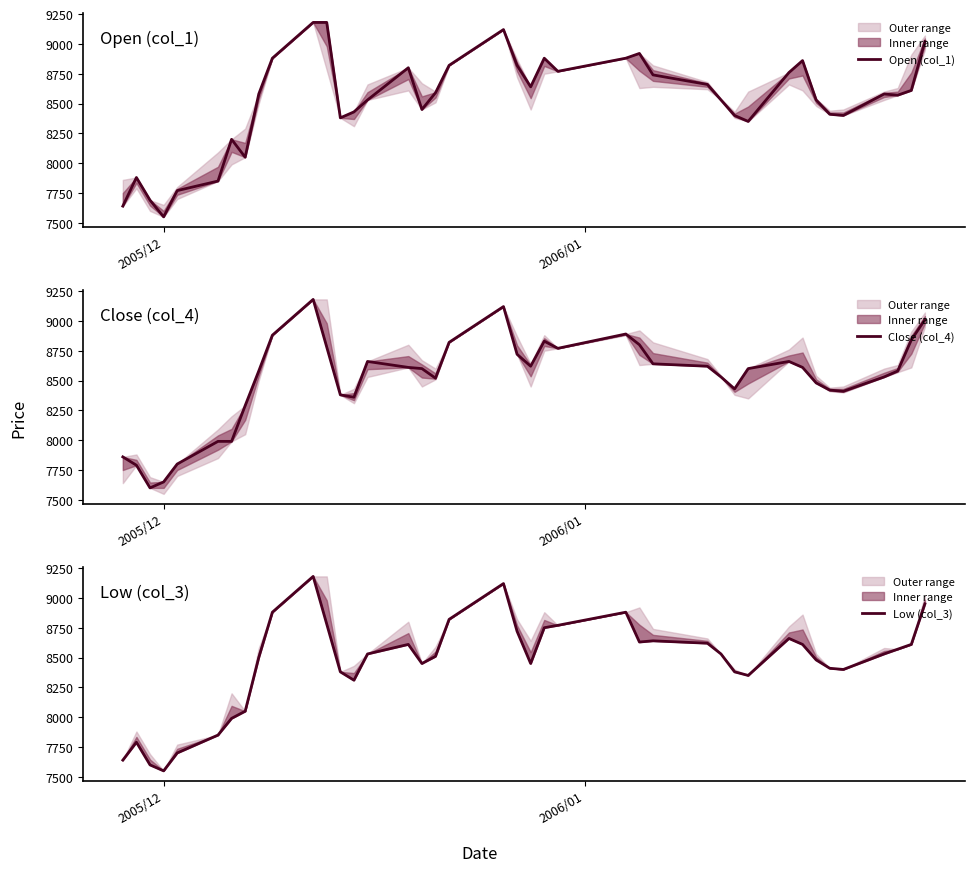

What is the highest value of the Open (col_1) series?

9180